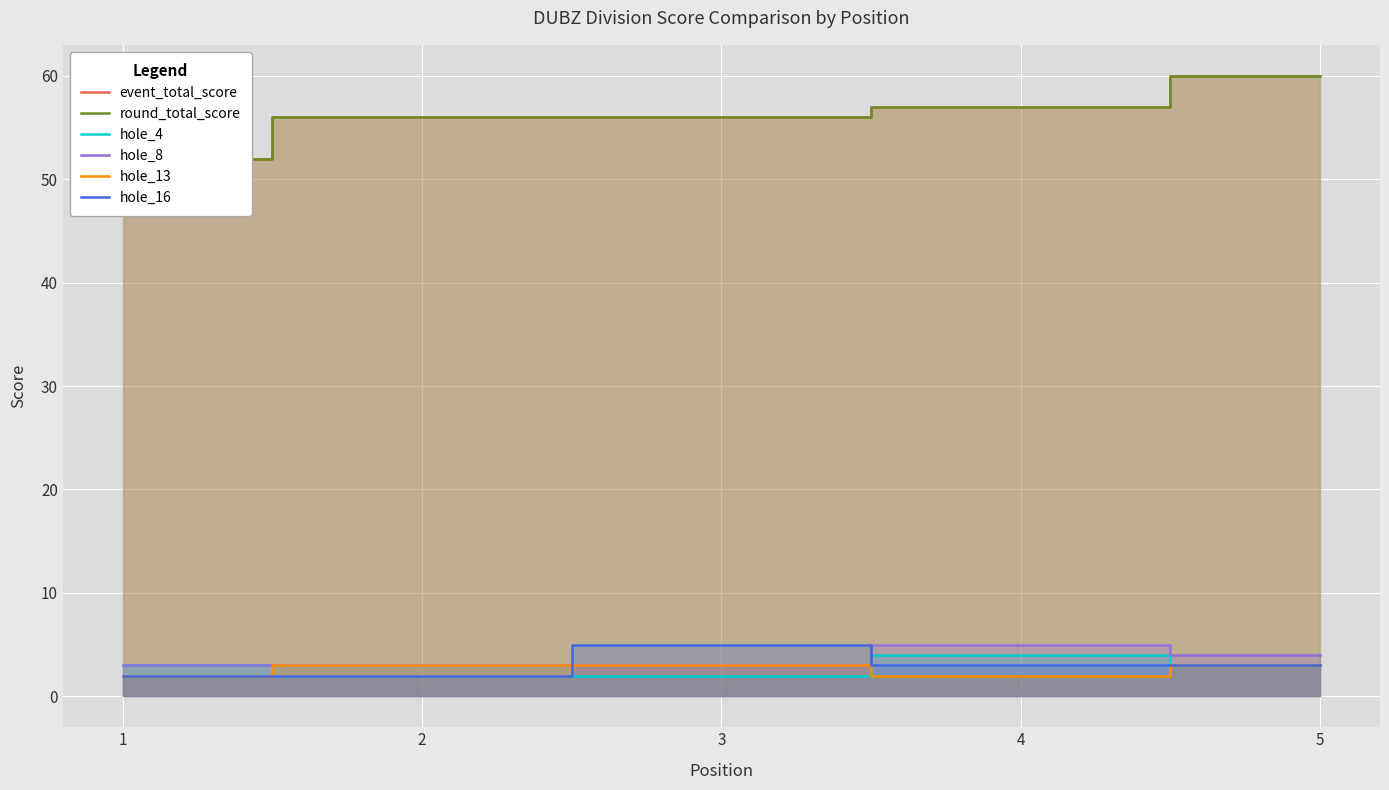

What is the spread (max minus min) of values at 3?

54